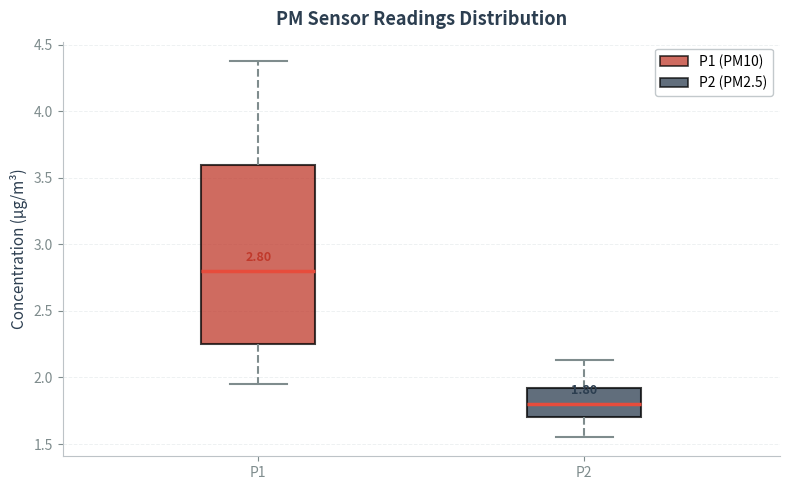

Which box's median line is the lowest?

P2